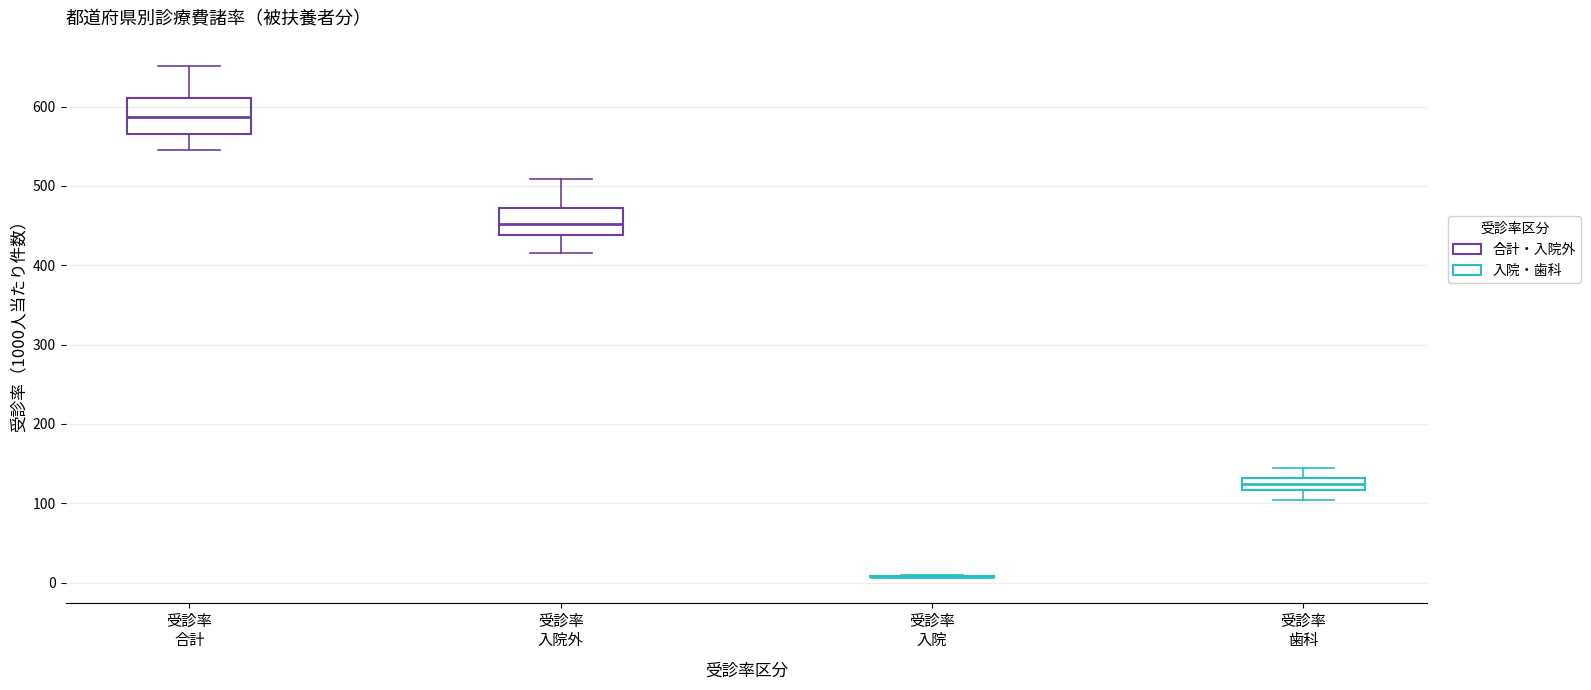

Comparing the boxes themselves (not the whiskers), which one is the tallest?

受診率 合計